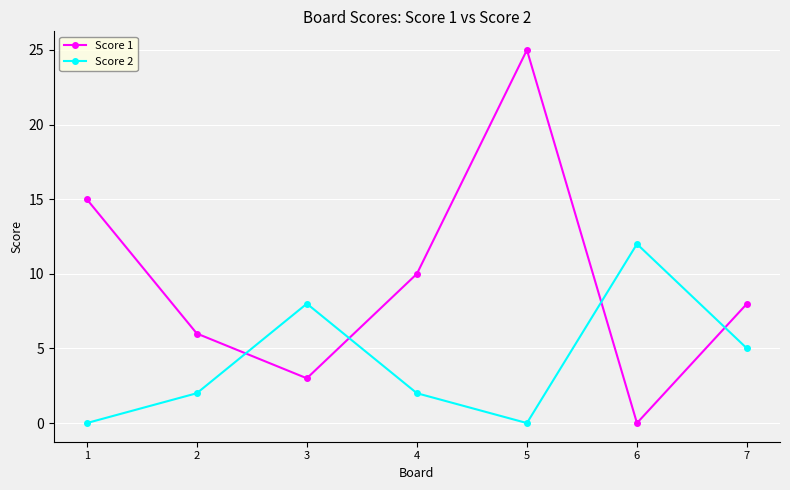

How many intersections are there between Score 2 and Score 1?

4